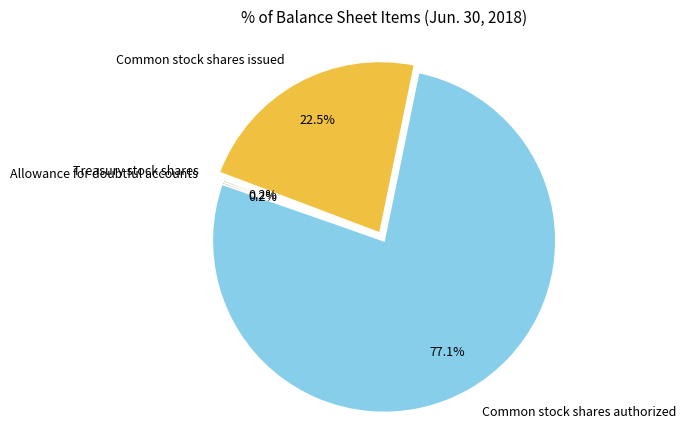

Is there a majority slice in this chart?

Yes